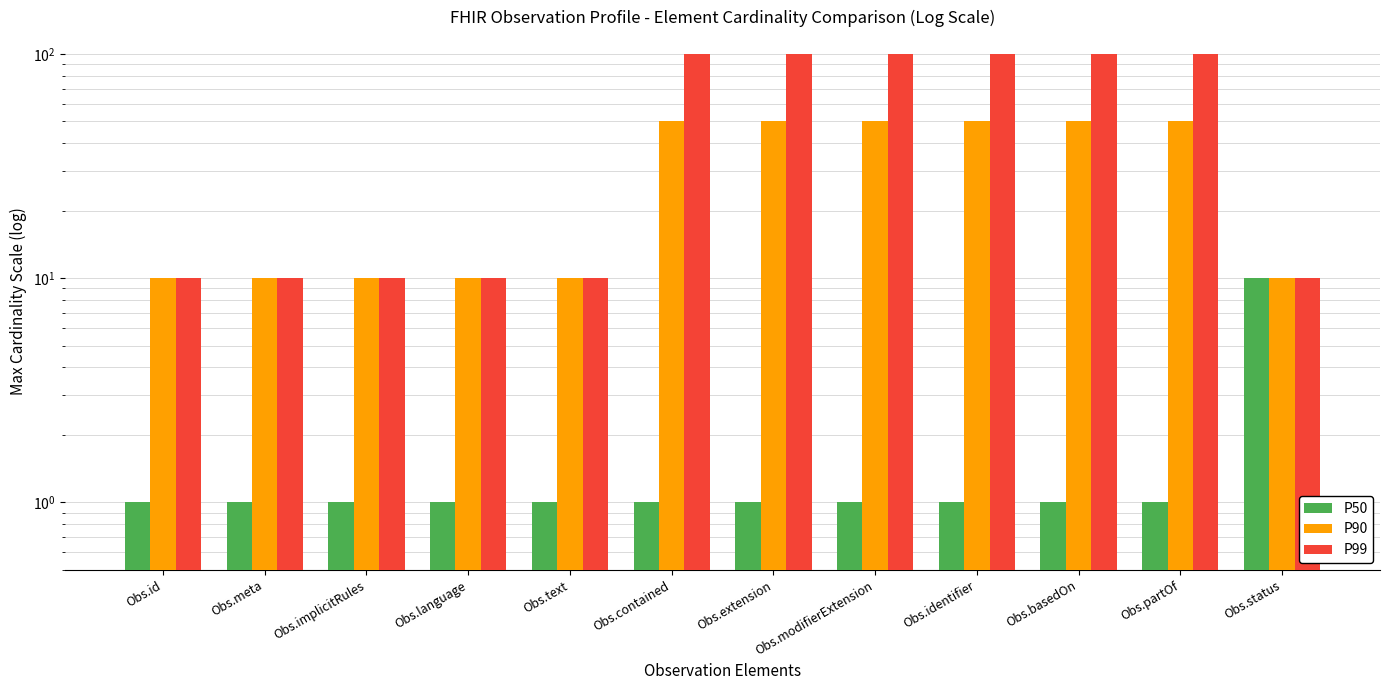

Reading left to right, transcribe all the data shown in this chart.

P50: 1	1	1	1	1	1	1	1	1	1	1	10
P90: 10	10	10	10	10	50	50	50	50	50	50	10
P99: 10	10	10	10	10	100	100	100	100	100	100	10